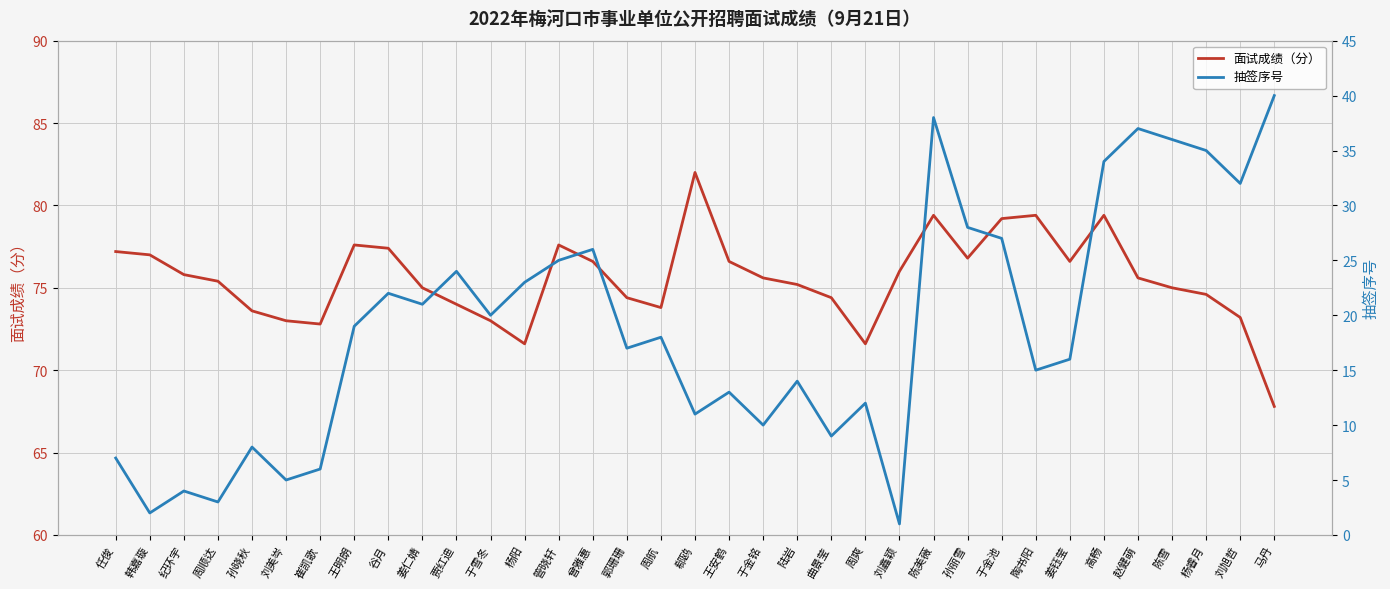

Does the chart have visible grid lines?

Yes